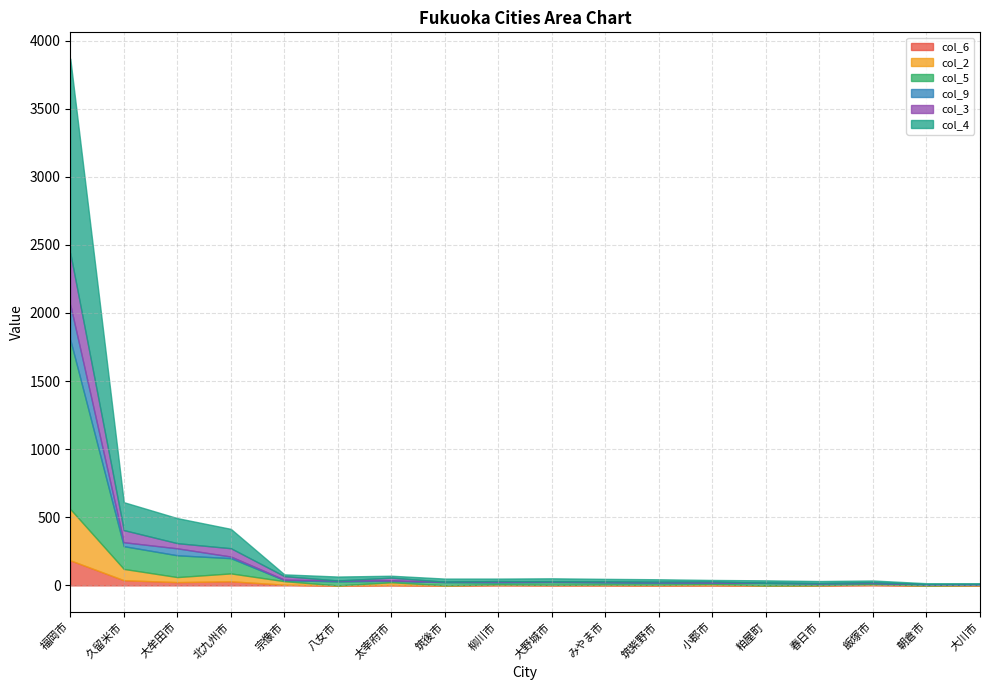

Which series has the largest total across all categories?

col_4